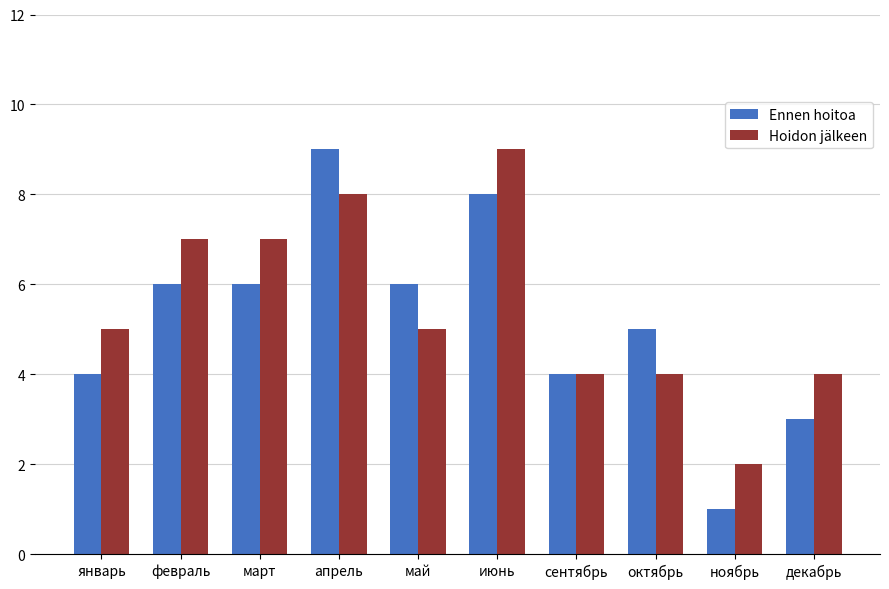

What position from the right is январь?

10